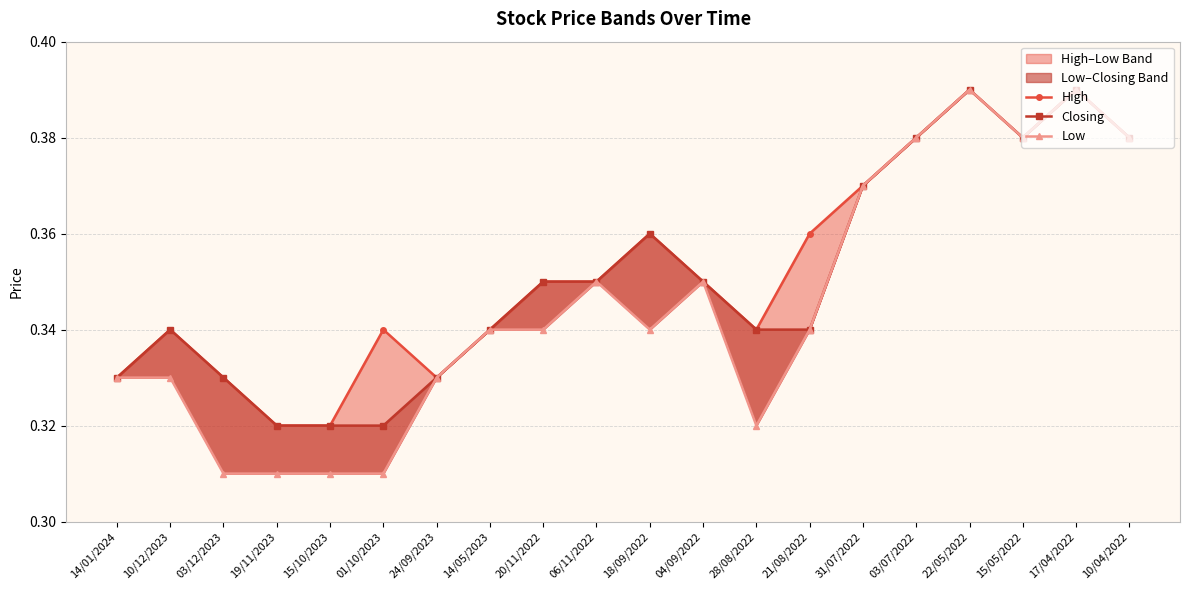

True or false: High and Closing cross at least once.

False